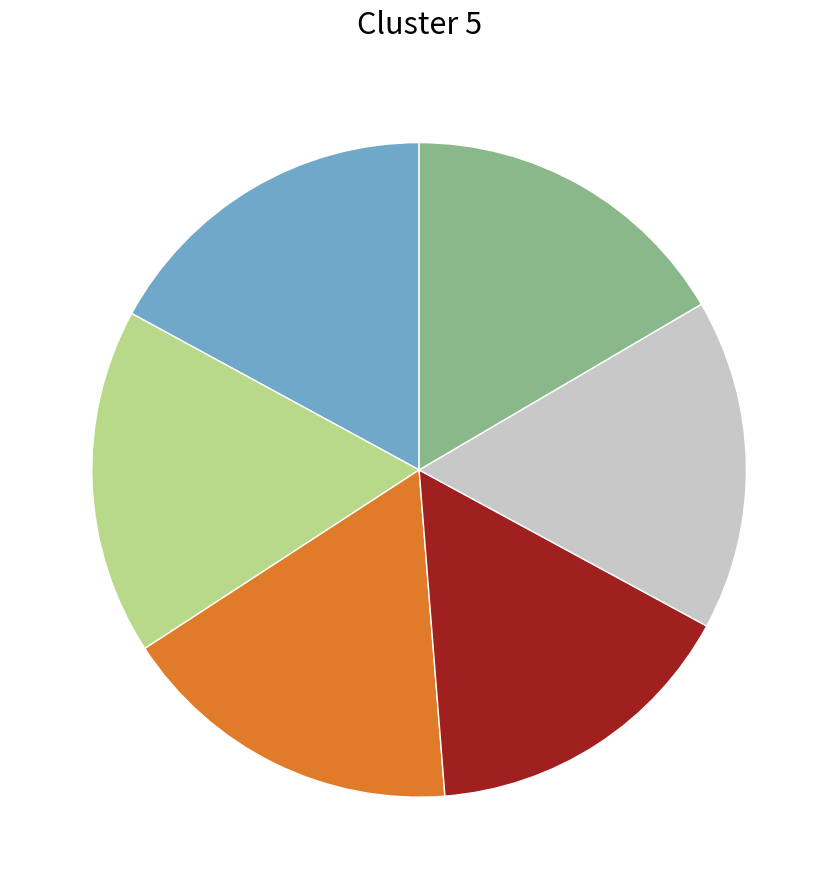

Does any single category account for the majority?

No